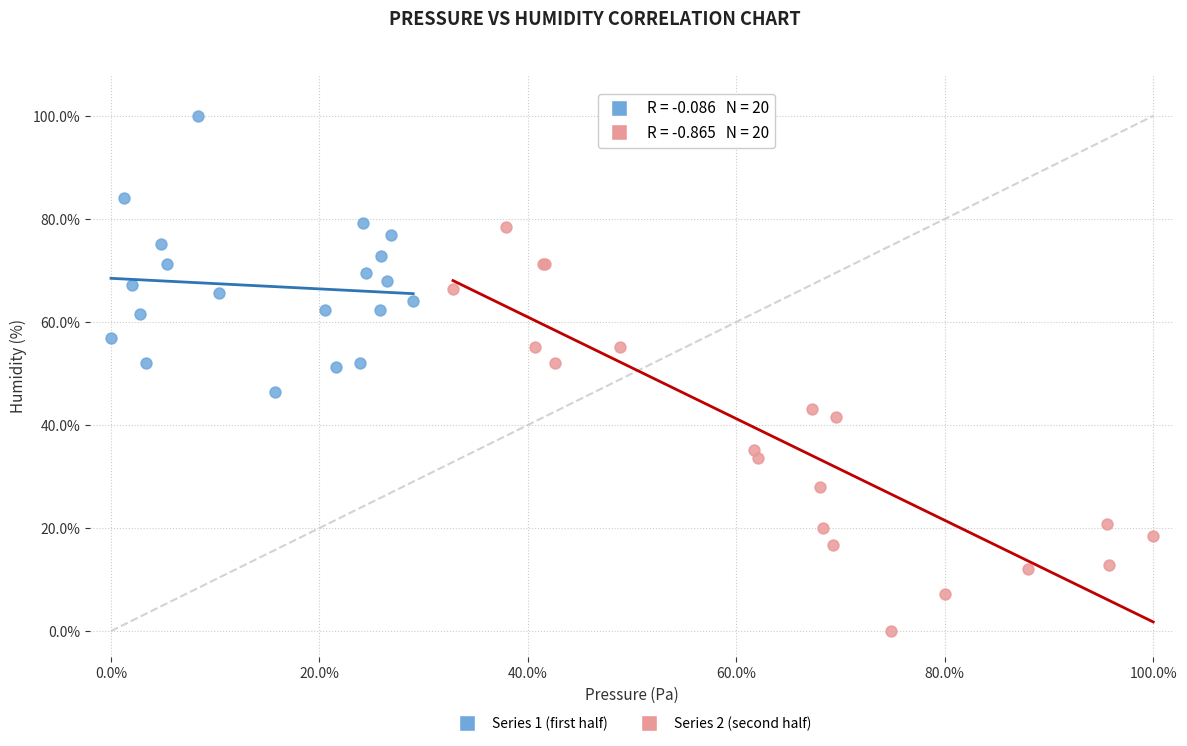

Which series contains the highest Y value?

Series 1 (first half)